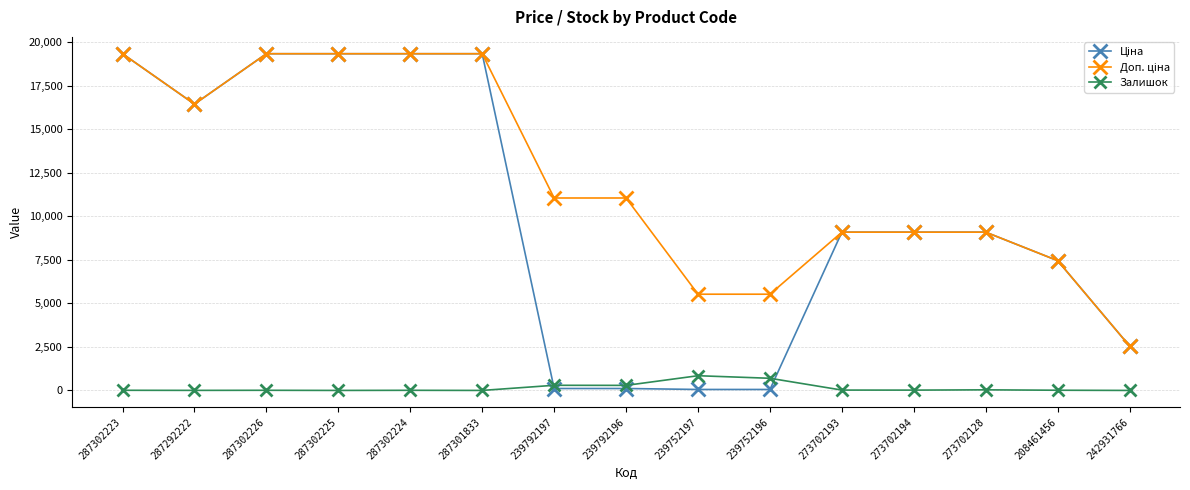

How many lines are shown in the chart?

3